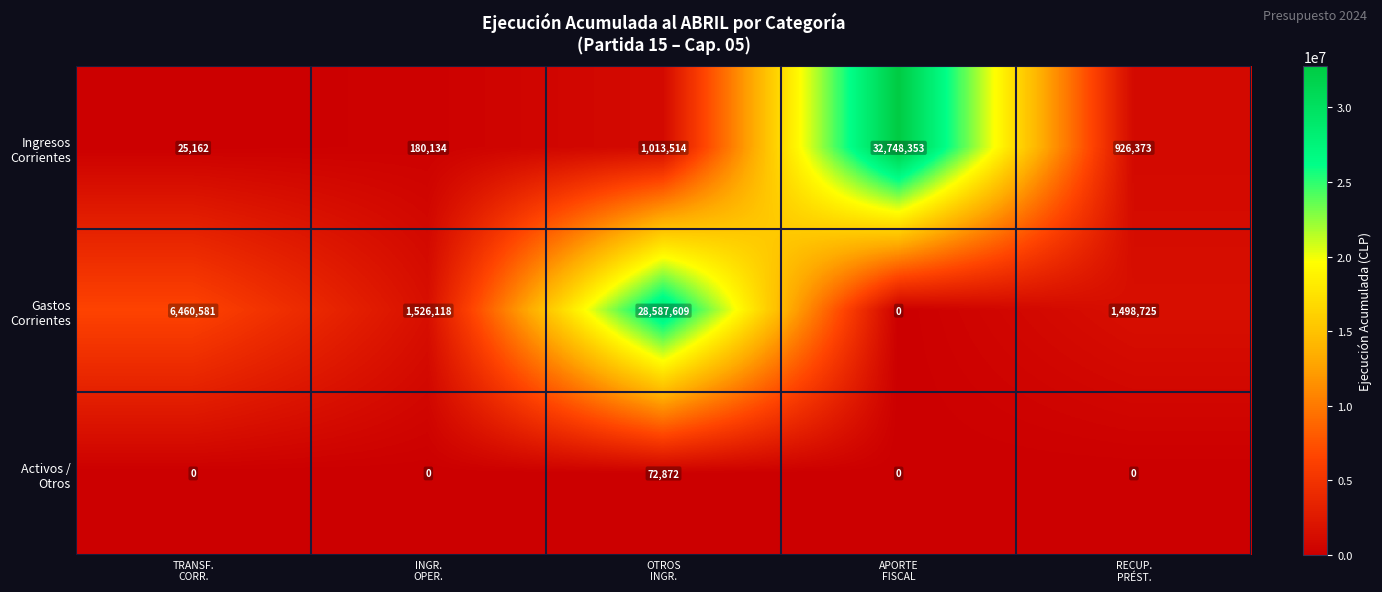

What is the greatest value displayed?

32748353